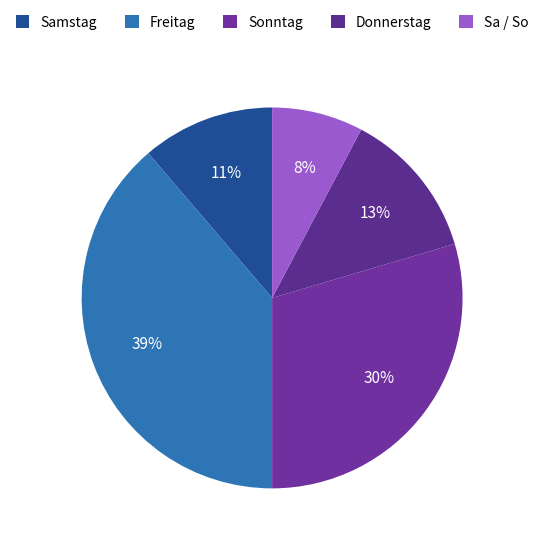

Is there a majority slice in this chart?

No